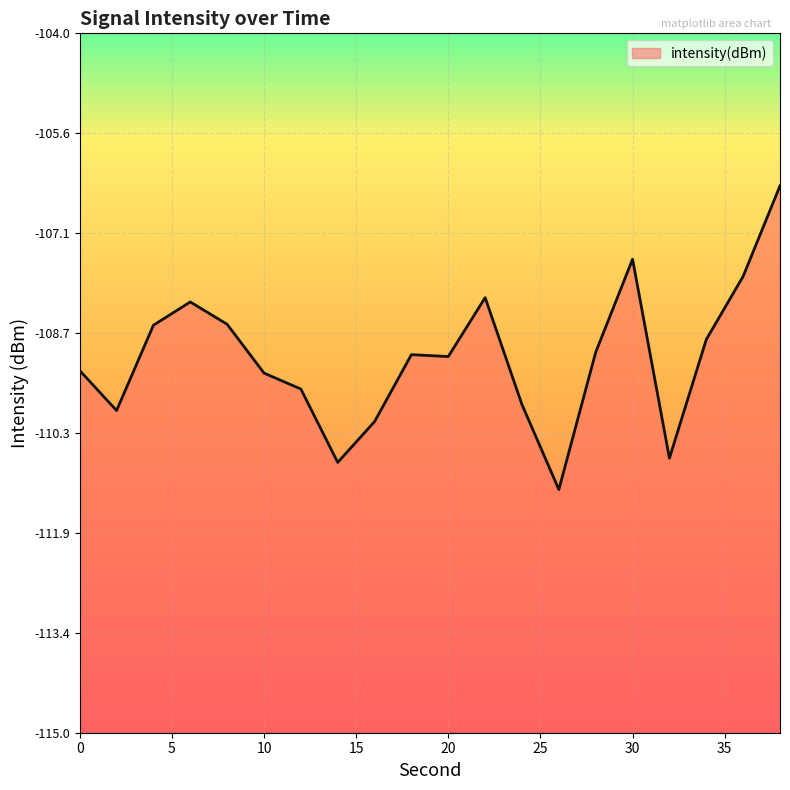

Between 16 and 24, which is larger?

24